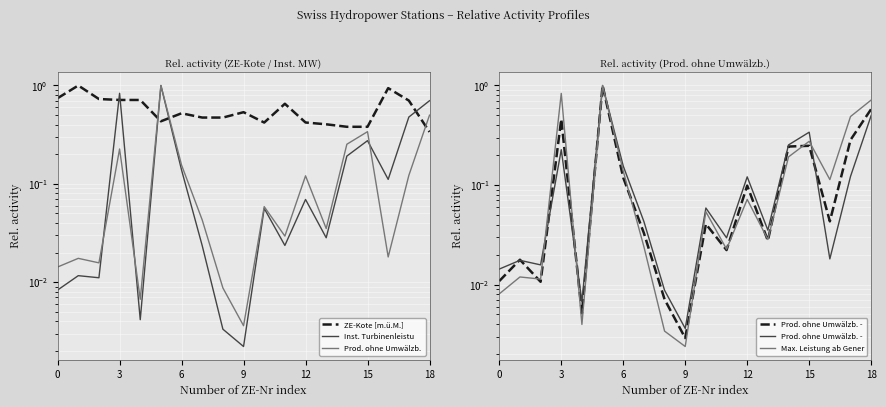

What is the value of the Inst. Turbinenleistu point at the 11th from the left?

0.1